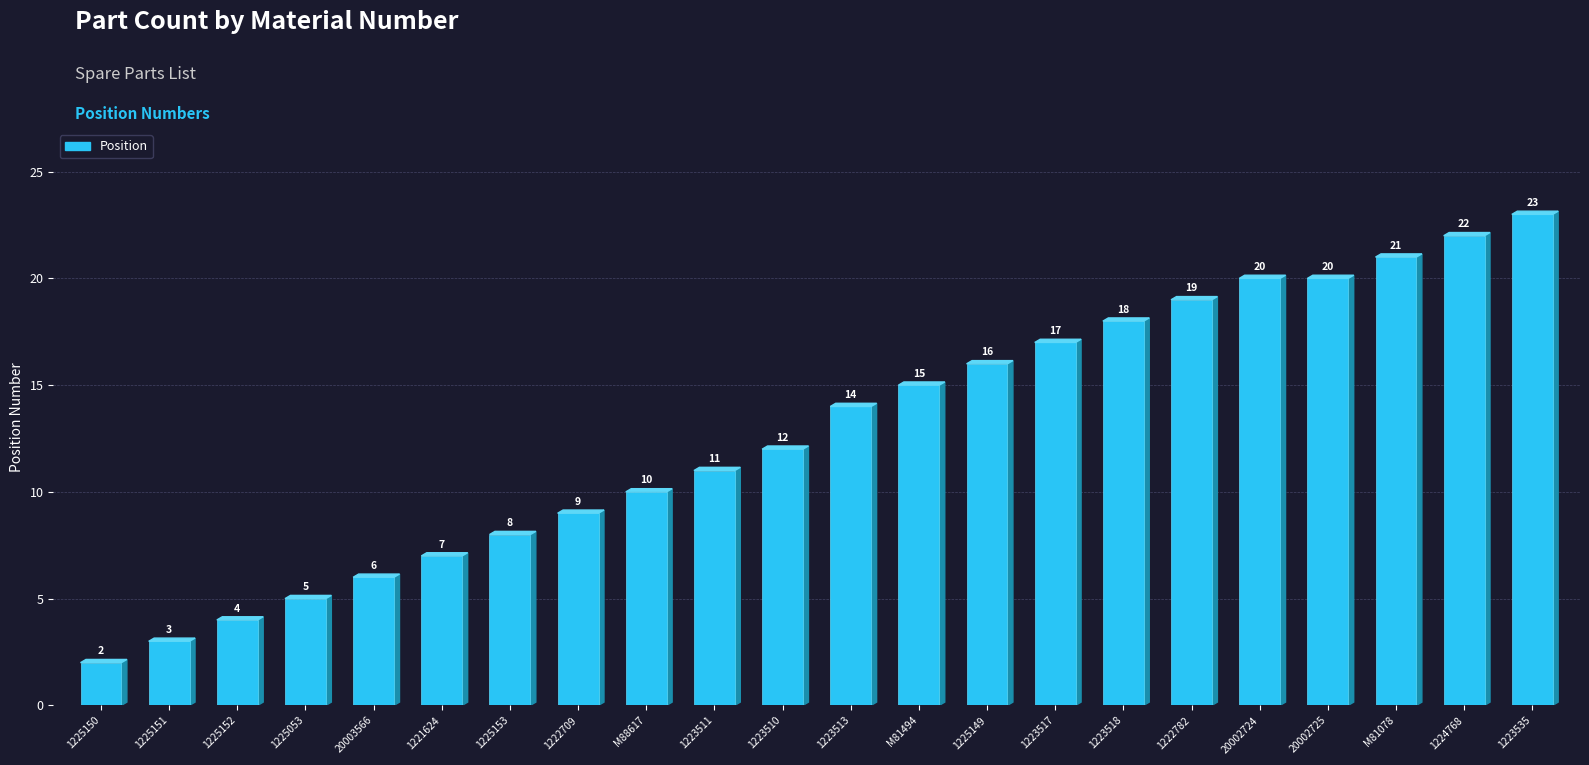

Is it true that the value at 1221624 is 4?

False